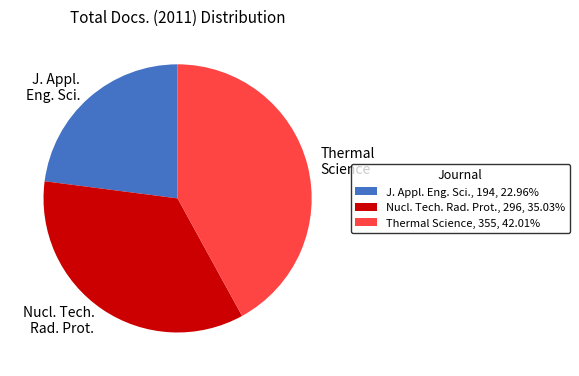

Do Thermal Science and Nucl. Tech. Rad. Prot. together represent more than half of the pie?

Yes